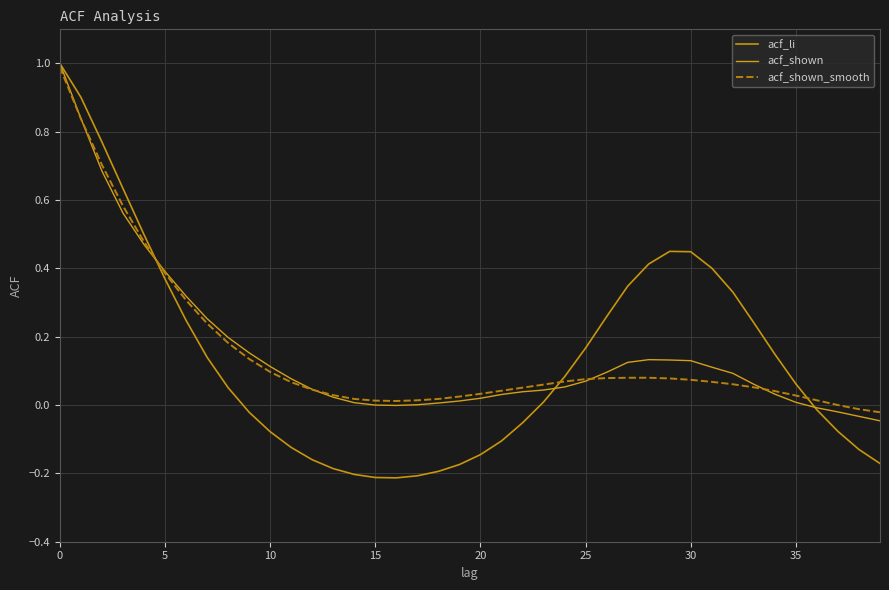

Does the chart display data point markers on the line(s)?

No